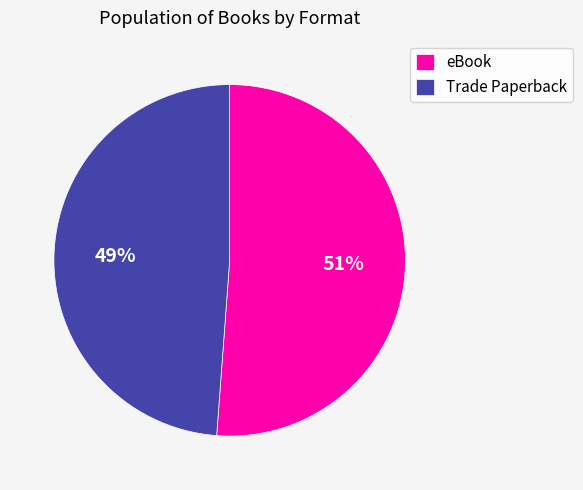

Which category has the smallest portion of the pie?

Trade Paperback